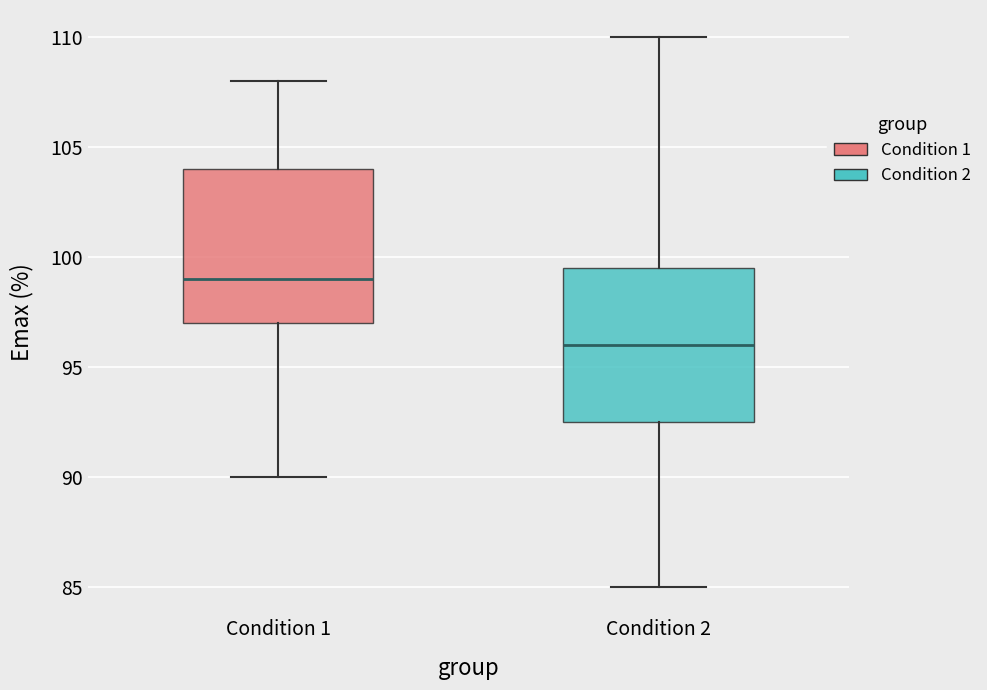

Reading left to right, transcribe this box plot: for each box, give where its median line is, the range the box spans, and where its two whiskers end, as read against the y-axis. The values are not printed on the chart, so give them approximately, as read against the axis.

Condition 1: median 99.0, box 97.0 to 104.0, whiskers 90.0 to 108.0
Condition 2: median 96.0, box 92.5 to 99.5, whiskers 85.0 to 110.0